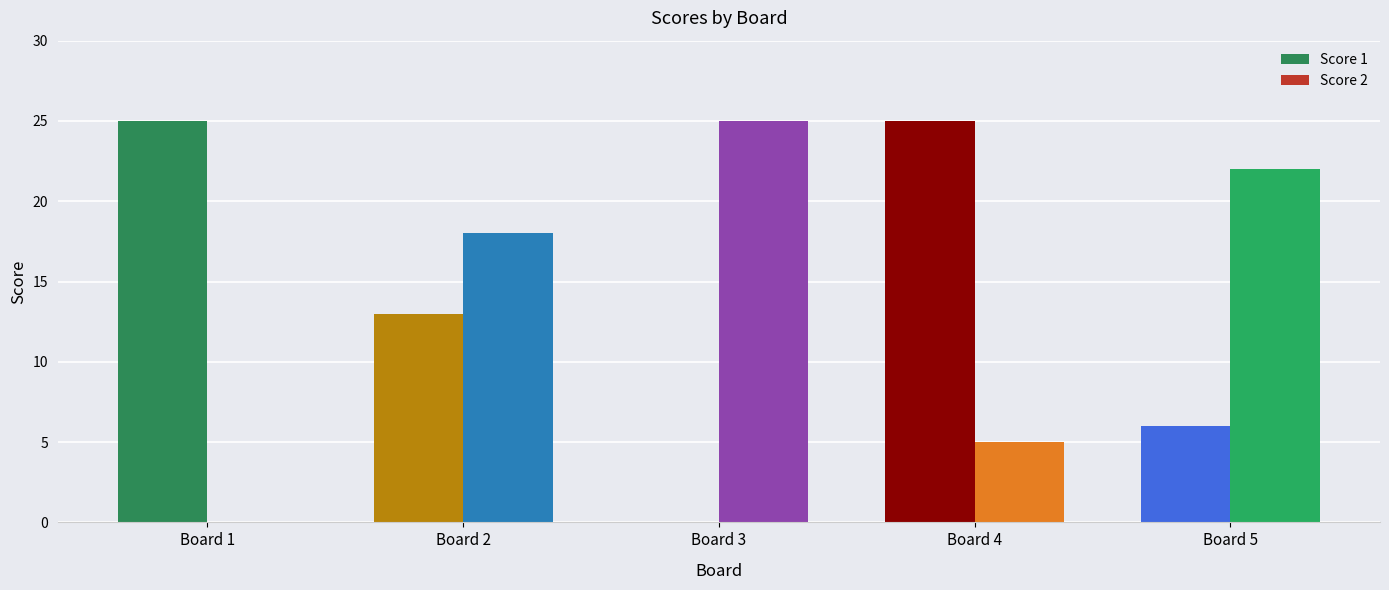

How many categories are shown in the chart?

5